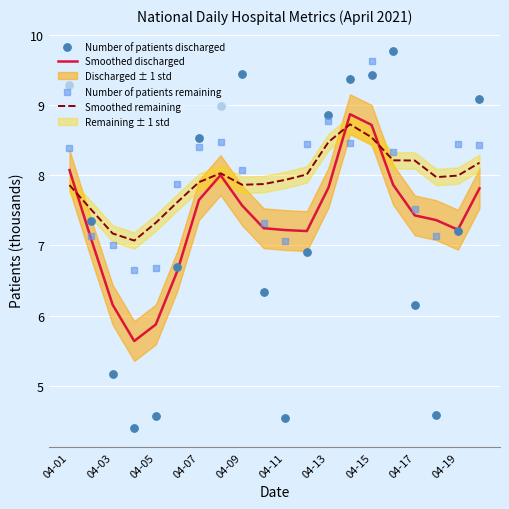

What is the total value across all series at 17?

27.1